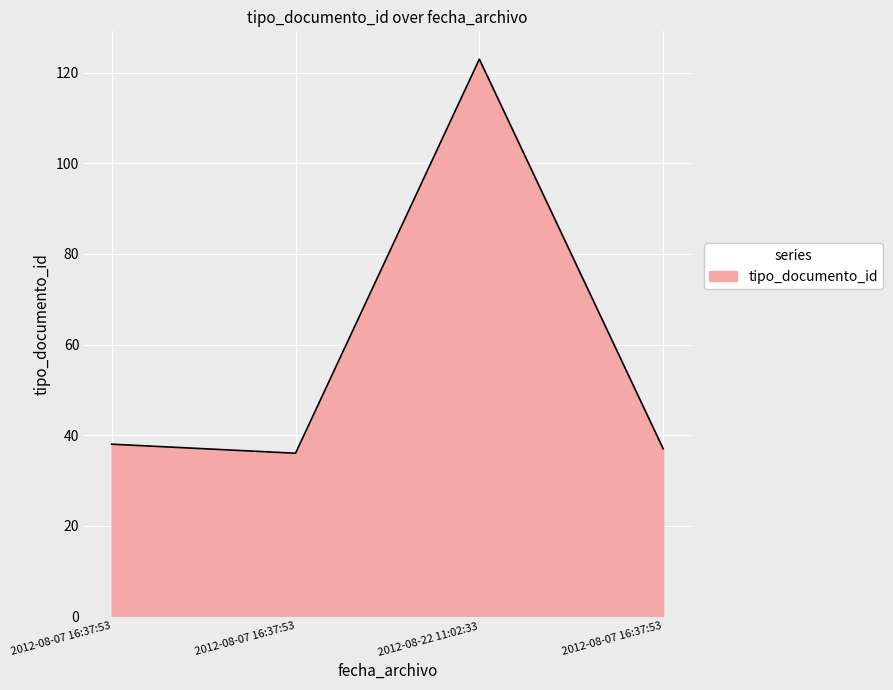

Between 2012-08-07 16:37:53 and 2012-08-07 16:37:53, which is larger?

2012-08-07 16:37:53